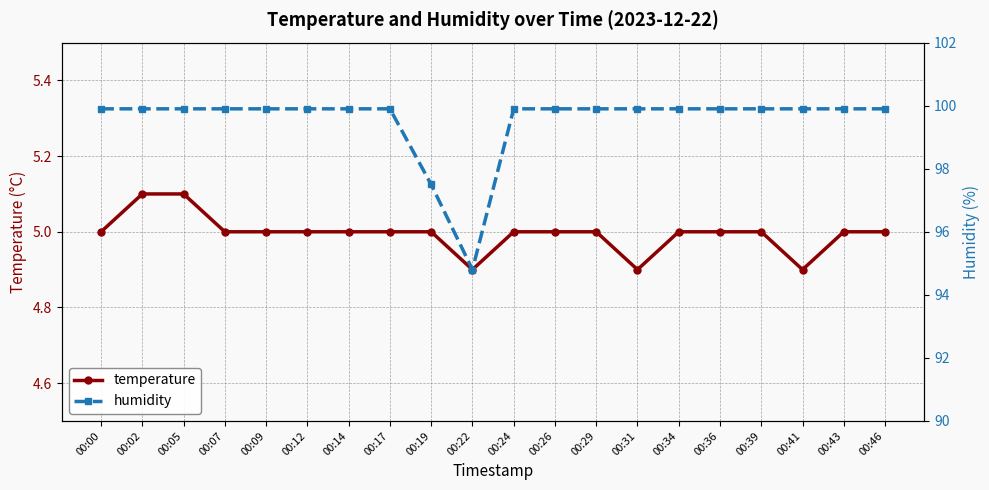

Does the chart have visible grid lines?

Yes